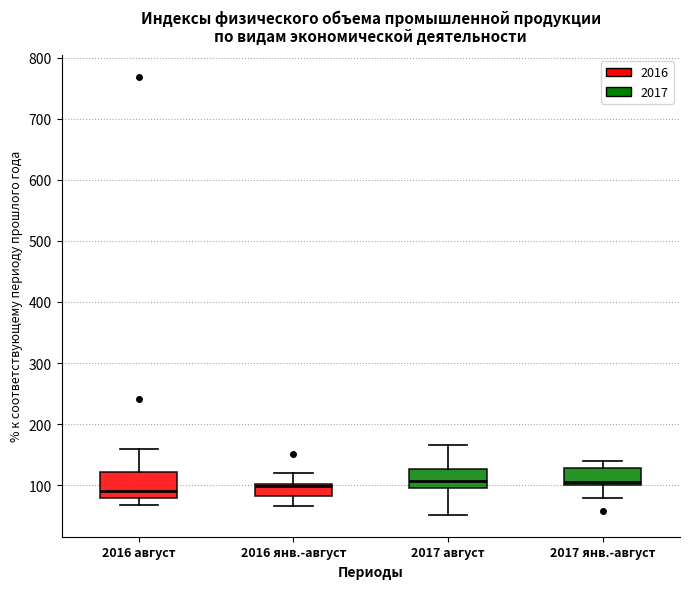

Which box is the tallest, from its lower edge to its upper edge?

2016 август